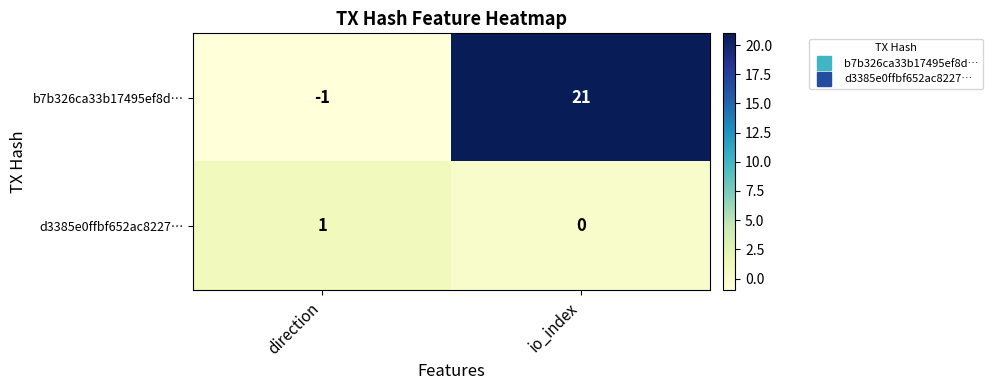

Which series changed the most between direction and io_index?

b7b326ca33b17495ef8d…